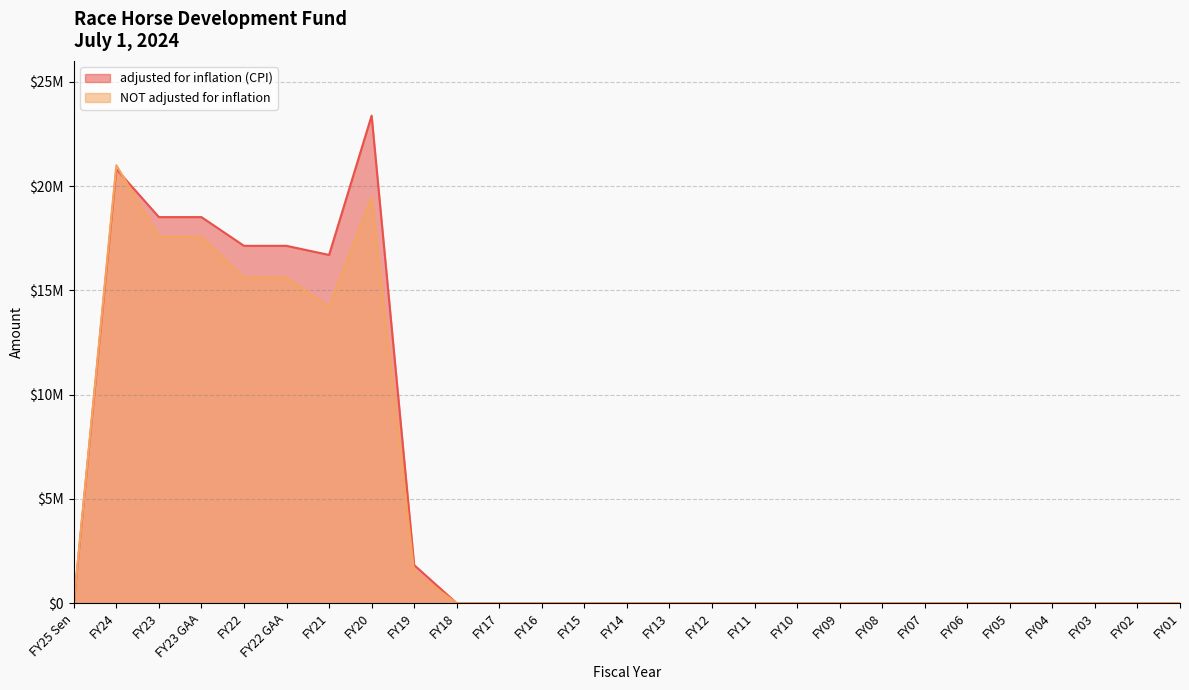

Reading left to right, what are all the values shown in this chart?

adjusted for inflation (CPI): 0	20815980	18511963	18511963	17133982	17133982	16697926	23373966	1831728	0	0	0	0	0	0	0	0	0	0	0	0	0	0	0	0	0	0
NOT adjusted for inflation: 0	21000000	17577045	17577045	15616675	15616675	14201866	19435083	1499356	0	0	0	0	0	0	0	0	0	0	0	0	0	0	0	0	0	0